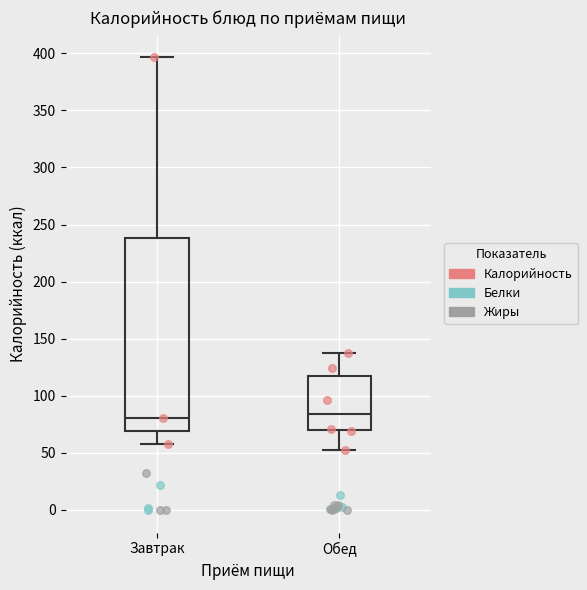

Which box is the tallest, from its lower edge to its upper edge?

Завтрак